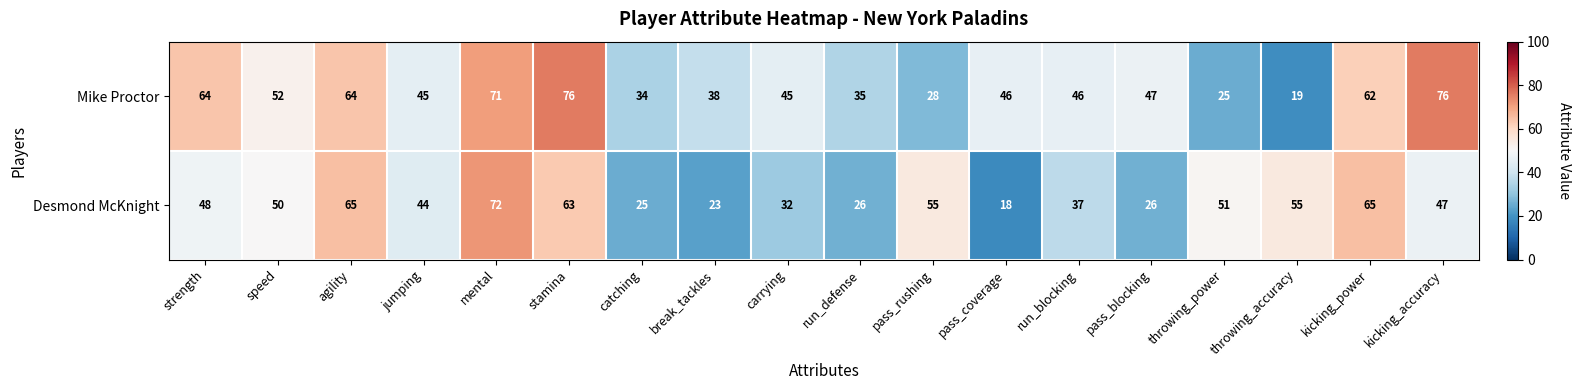

What is the sum of all Desmond McKnight values?

802